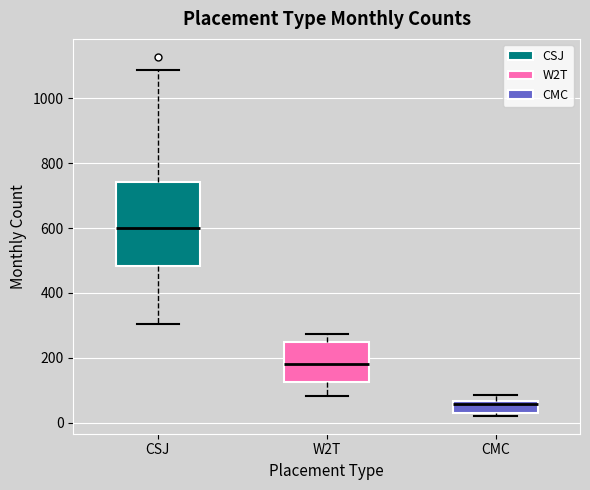

Where does the upper whisker of the box for W2T end on the y-axis? The values are not printed on the chart, so give them approximately, as read against the axis.

280